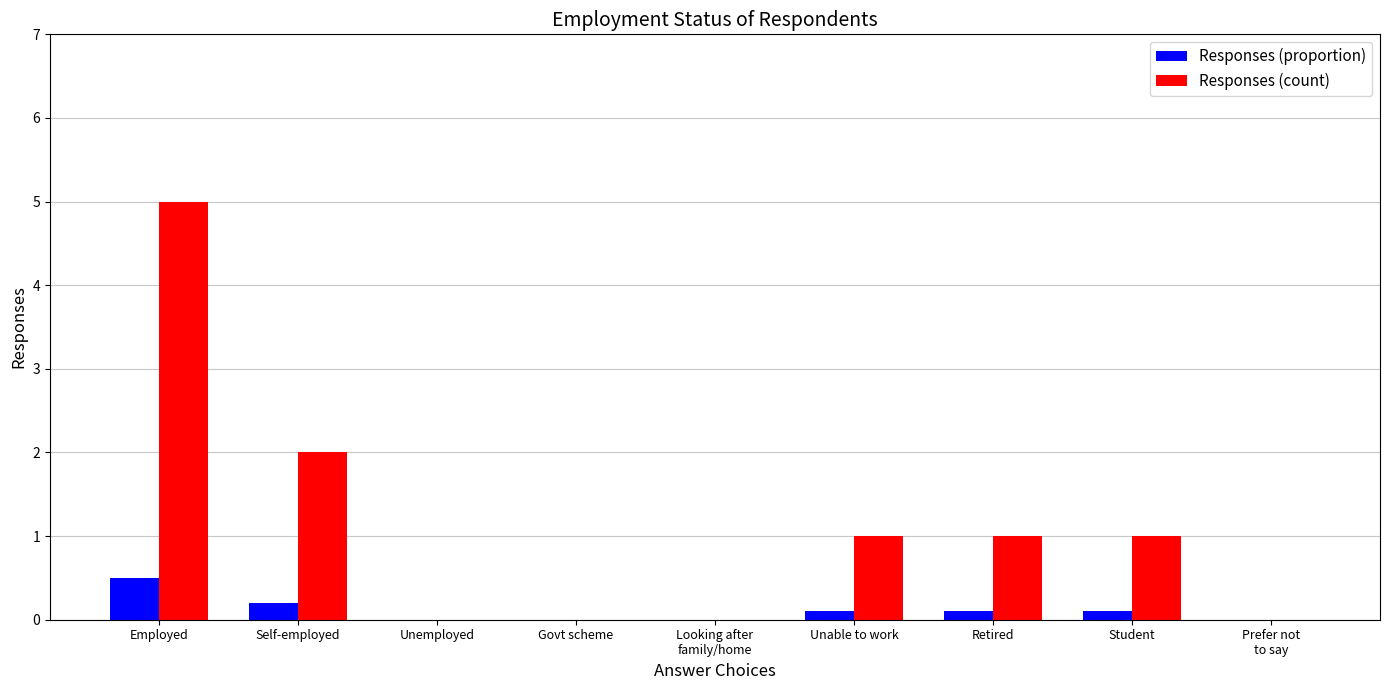

Which series has the largest range (max minus min)?

Responses (count)